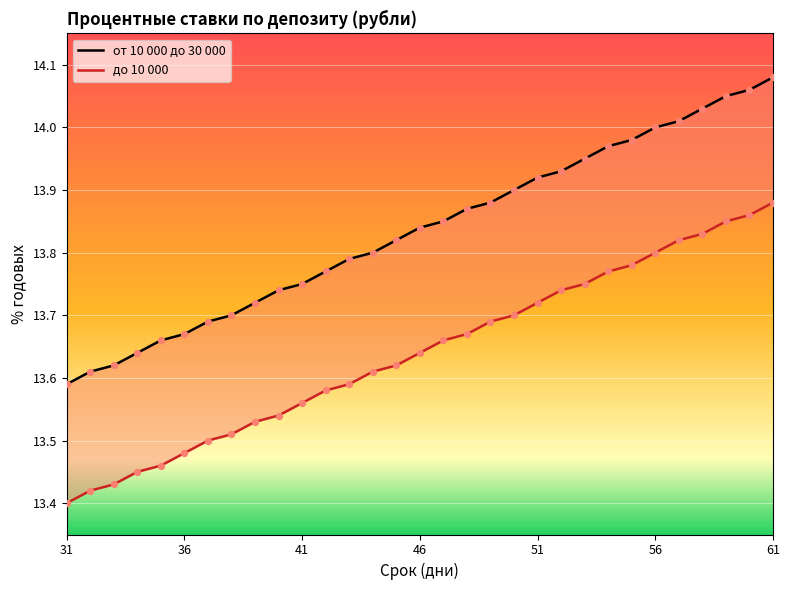

Which series has the largest Y range (max minus min)?

от 10 000 до 30 000